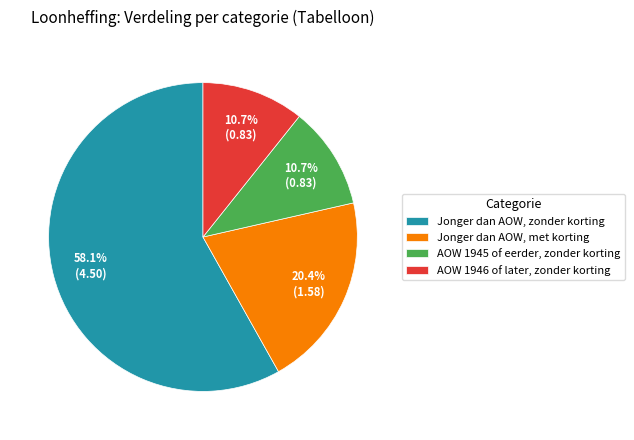

Combined, what portion of the pie is AOW 1945 of eerder, zonder korting and Jonger dan AOW, zonder korting?

68.9%